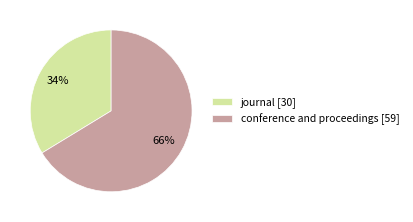

What percentage is the conference and proceedings slice, to the nearest percent?

66%